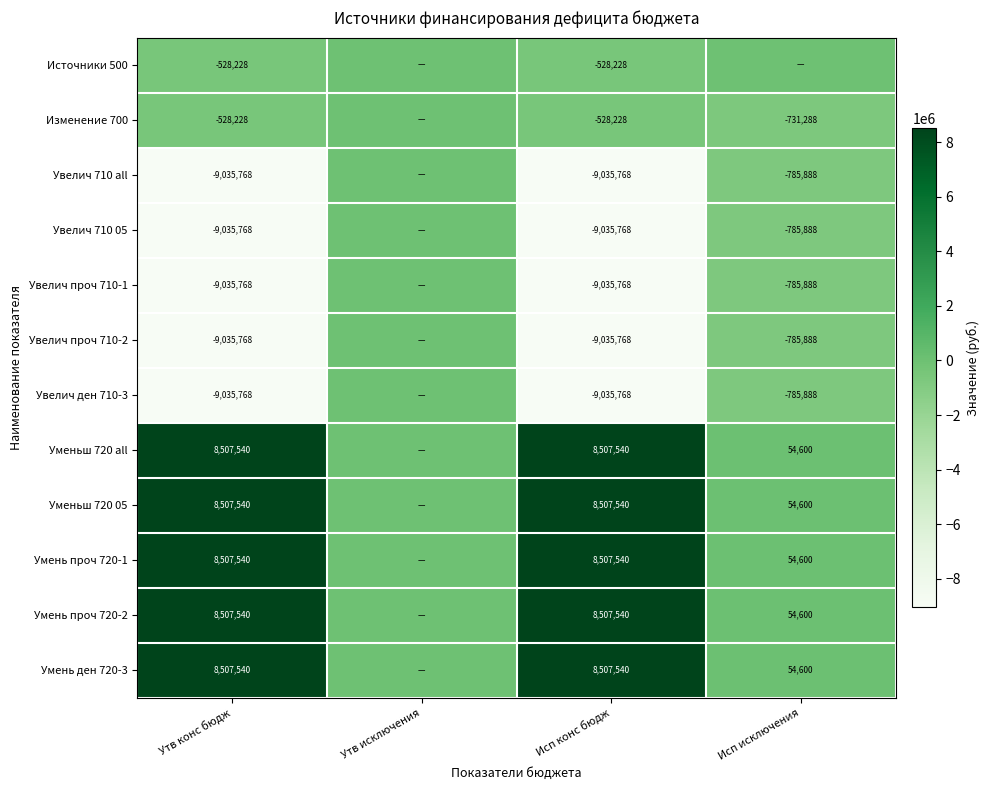

What is the total value across all series at Утв конс бюдж?

-3697596